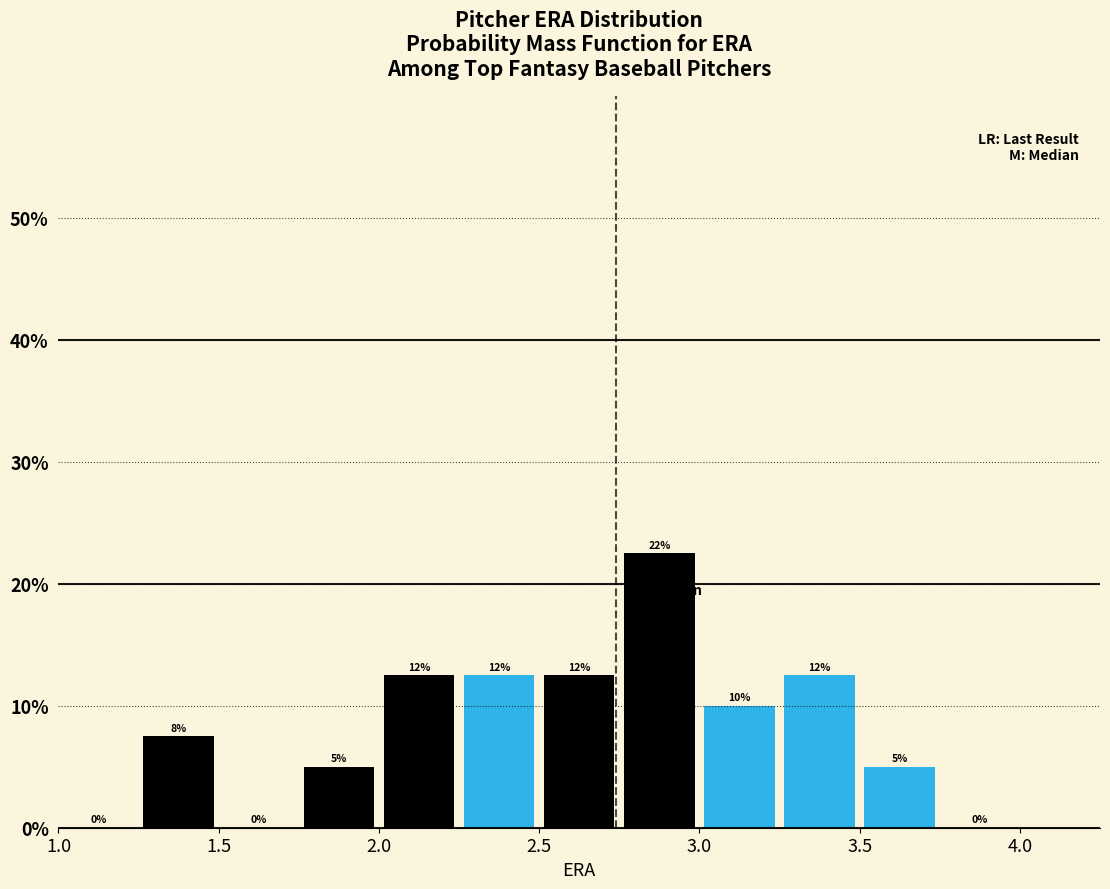

Which range on the x-axis has the tallest bar?

2.75 to 3.00